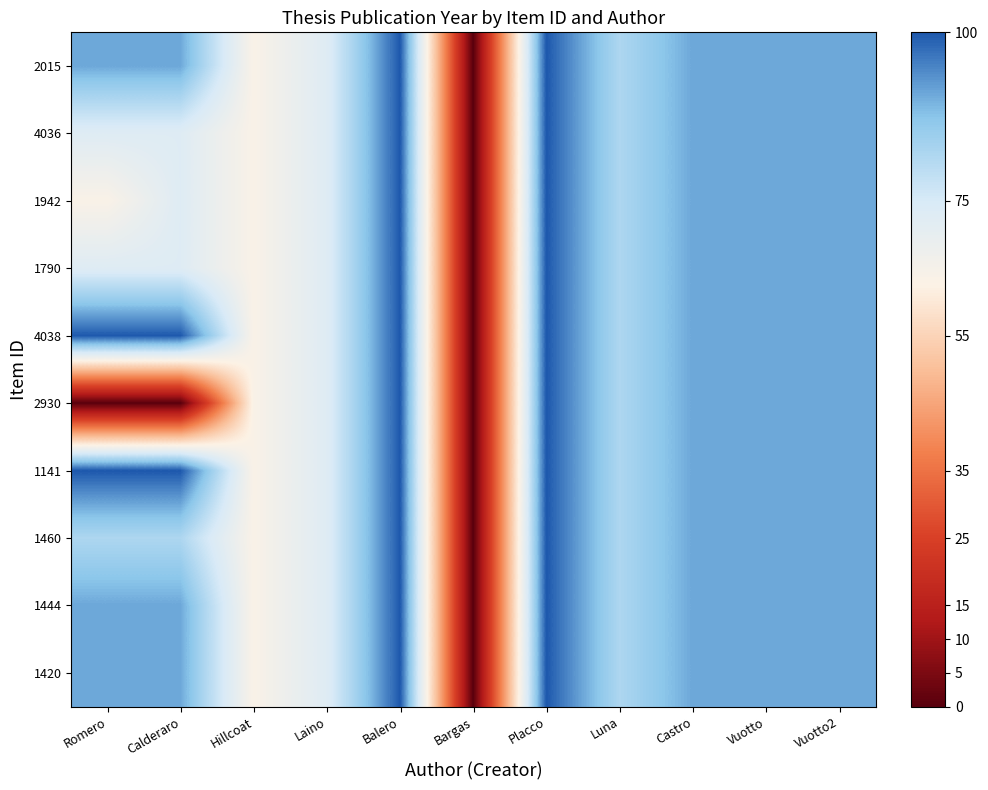

How many categories are shown in the chart?

11